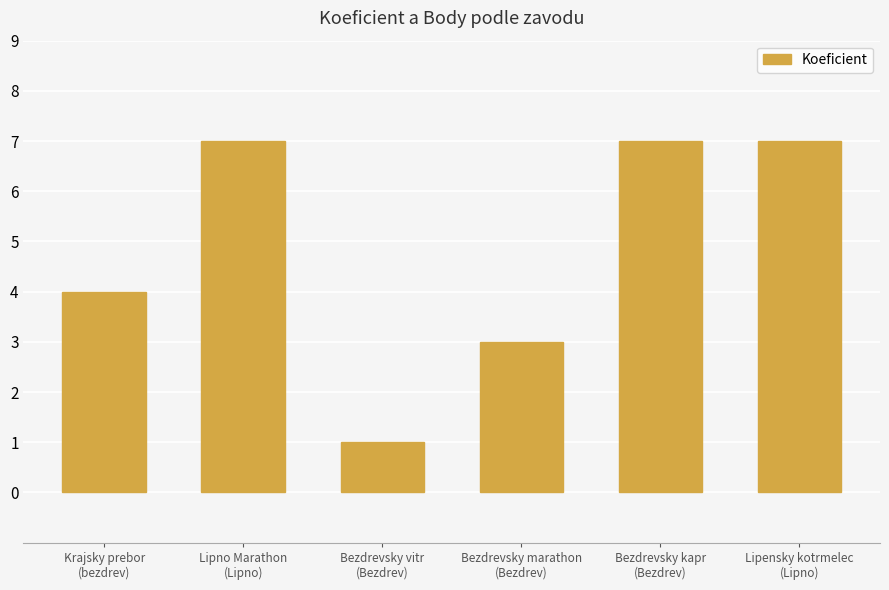

What is the maximum value shown in the chart?

7